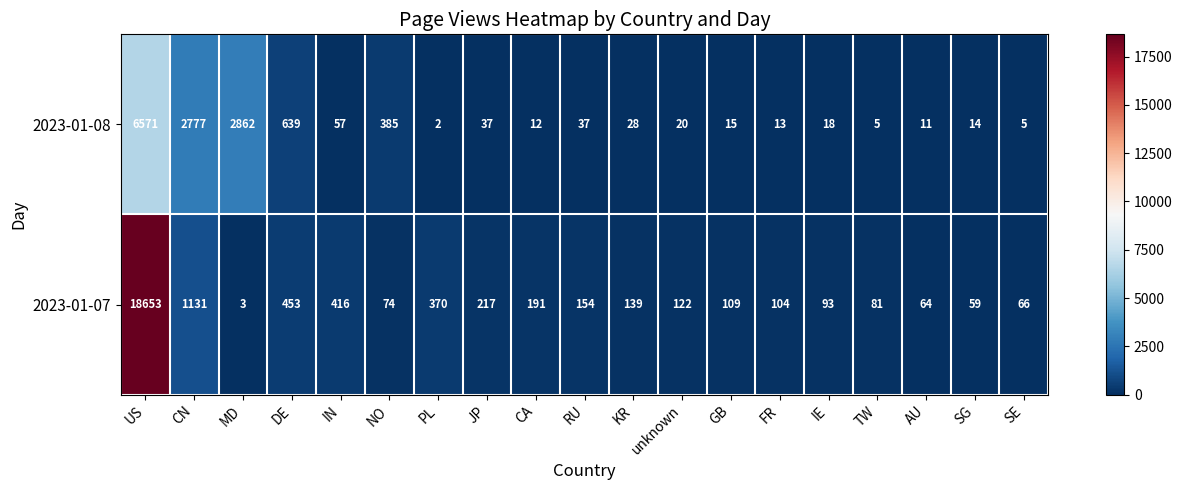

Which series has the largest range (max minus min)?

2023-01-07